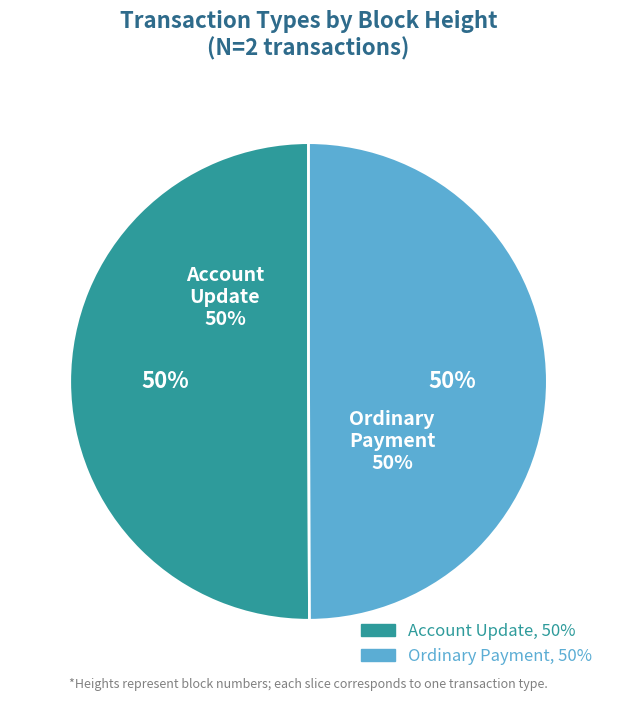

Count the number of slices in the pie.

2